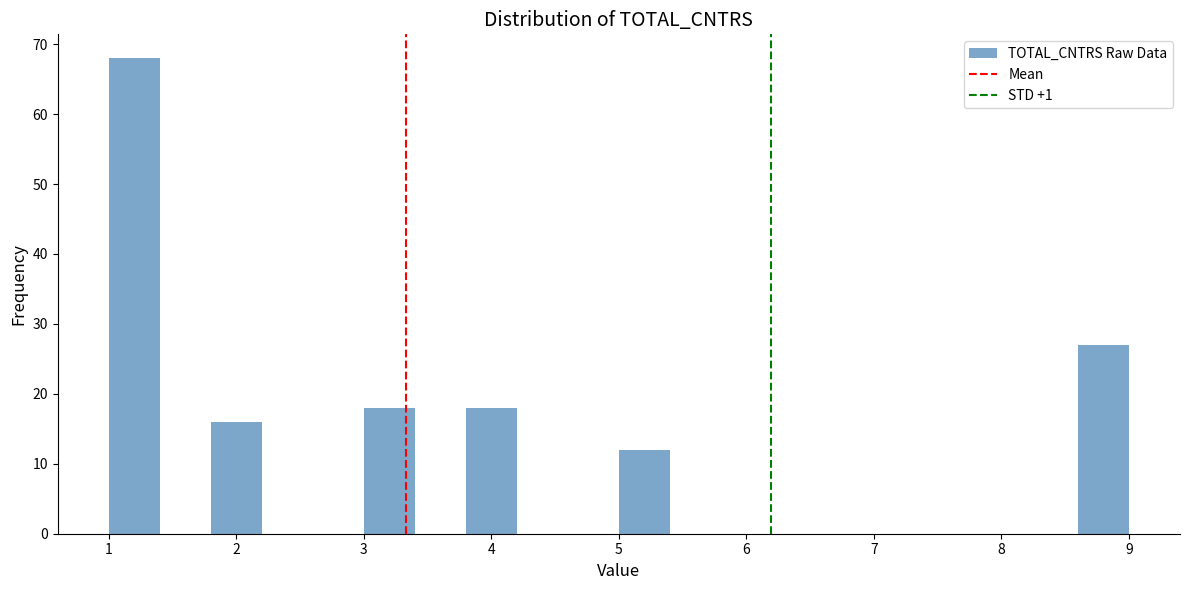

Reading left to right, list every bar in this chart as the range it spans on the x-axis followed by its height. The values are not printed on the chart, so give them approximately, as read against the axis.

1.0 to 1.4: 68
1.4 to 1.8: 0
1.8 to 2.2: 16
2.2 to 2.6: 0
2.6 to 3.0: 0
3.0 to 3.4: 18
3.4 to 3.8: 0
3.8 to 4.2: 18
4.2 to 4.6: 0
4.6 to 5.0: 0
5.0 to 5.4: 12
5.4 to 5.8: 0
5.8 to 6.2: 0
6.2 to 6.6: 0
6.6 to 7.0: 0
7.0 to 7.4: 0
7.4 to 7.8: 0
7.8 to 8.2: 0
8.2 to 8.6: 0
8.6 to 9.0: 27